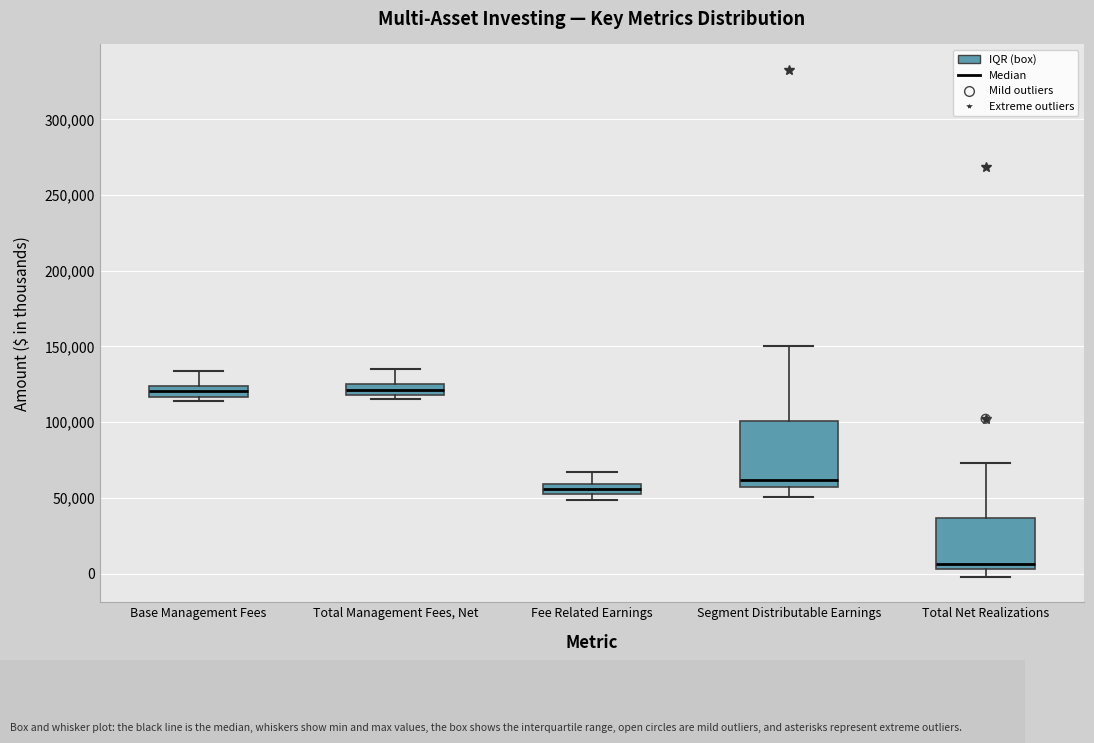

Which box is the tallest, from its lower edge to its upper edge?

Segment Distributable Earnings